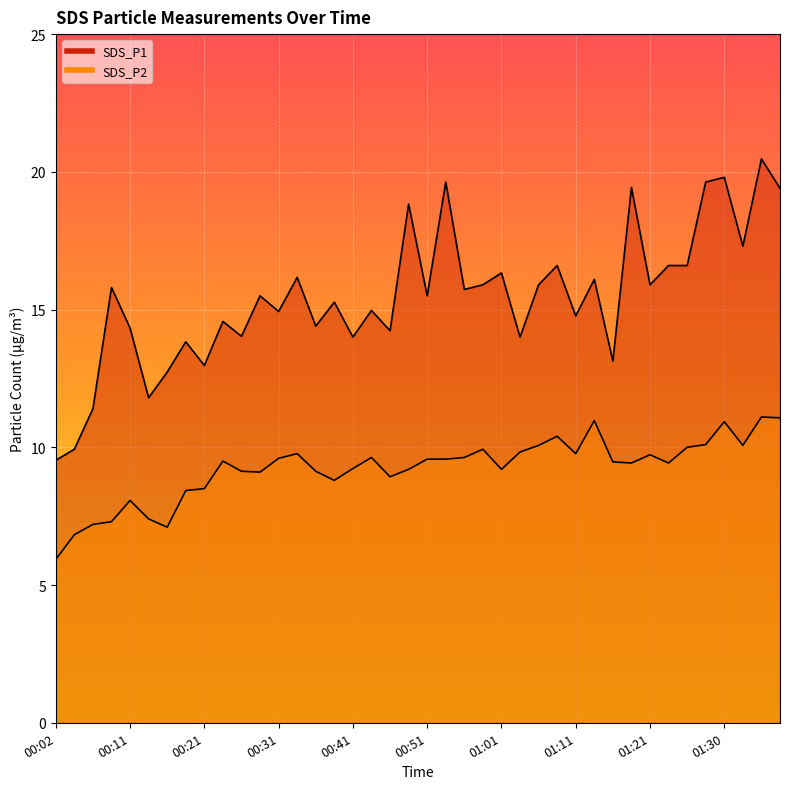

How many interior local peaks does the SDS_P2 series have?

10